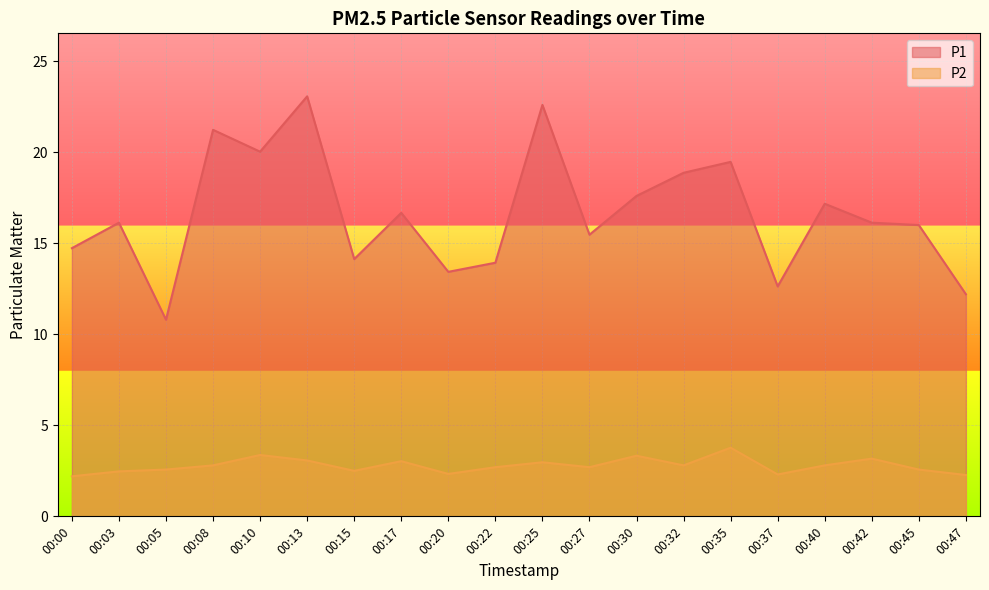

What is the approximate value of P2 at 00:08?

2.8